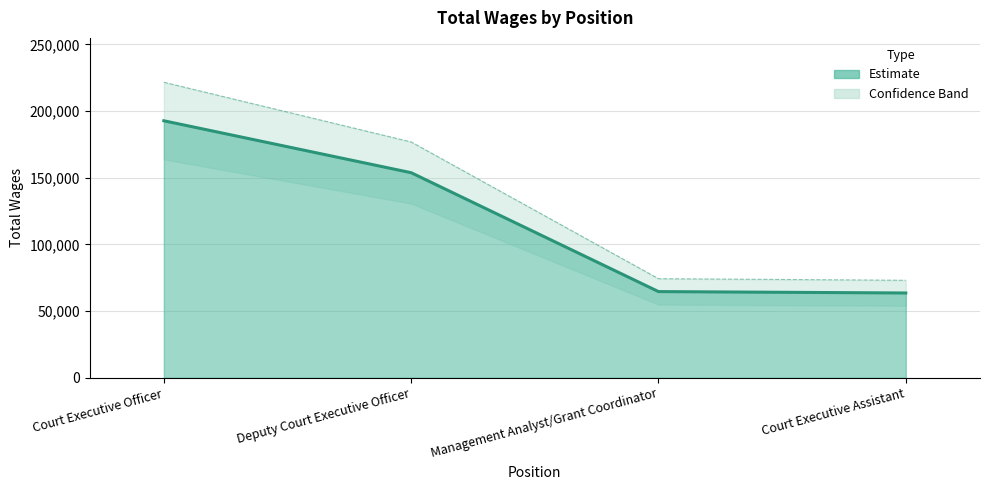

What is the sum of all values?

474777